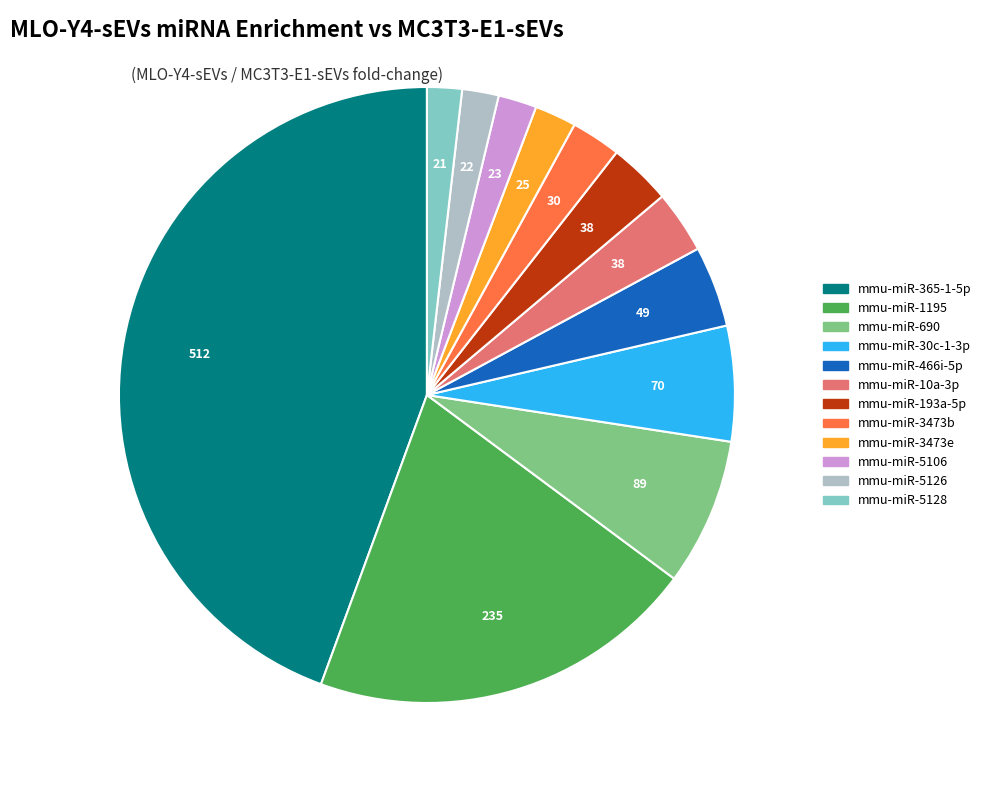

Which category has the biggest portion of the pie?

mmu-miR-365-1-5p